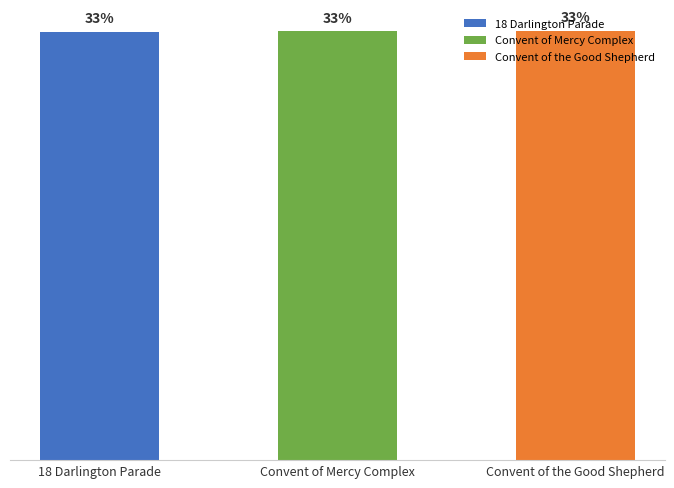

What position from the left is Convent of Mercy Complex?

2